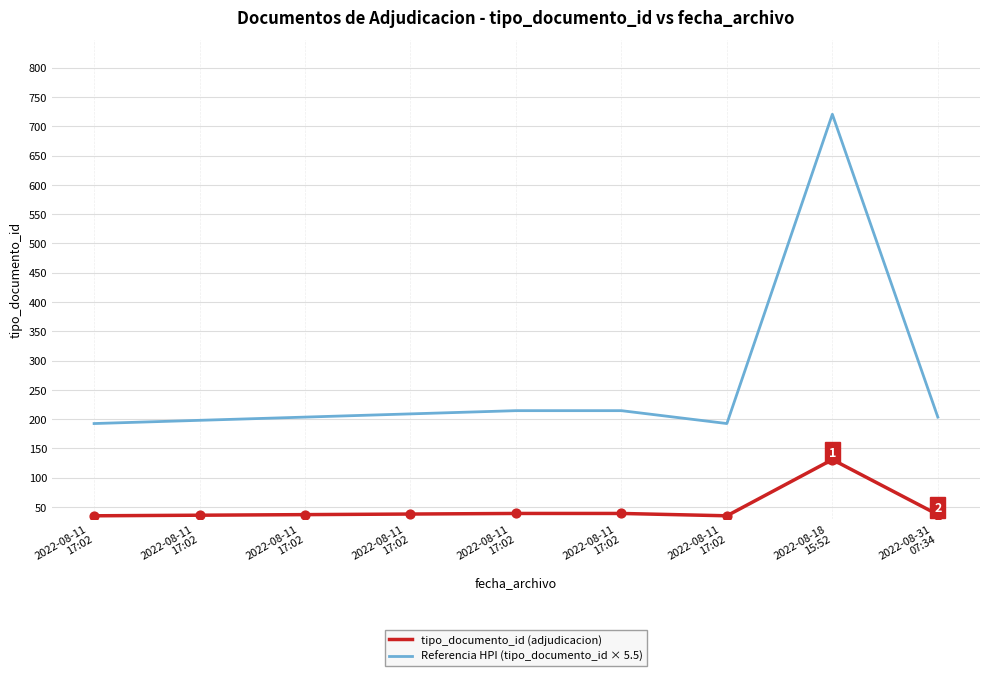

At which category is the sum across all series the highest?

2022-08-18
15:52